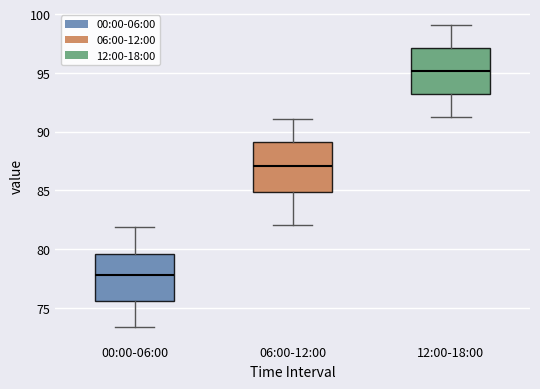

Reading left to right, transcribe this box plot: for each box, give where its median line is, the range the box spans, and where its two whiskers end, as read against the y-axis. The values are not printed on the chart, so give them approximately, as read against the axis.

00:00-06:00: median 78.0, box 75.5 to 79.5, whiskers 73.5 to 82.0
06:00-12:00: median 87.0, box 85.0 to 89.0, whiskers 82.0 to 91.0
12:00-18:00: median 95.0, box 93.5 to 97.0, whiskers 91.5 to 99.0